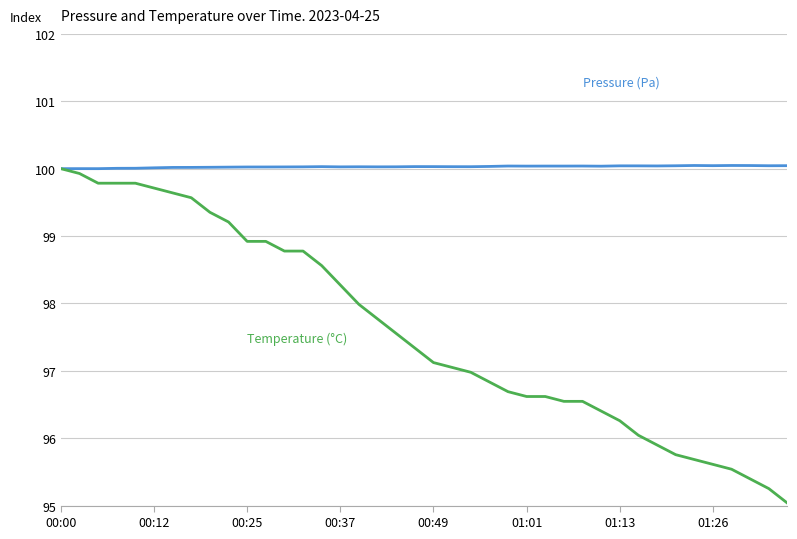

What is the minimum value shown in the chart?

95.0